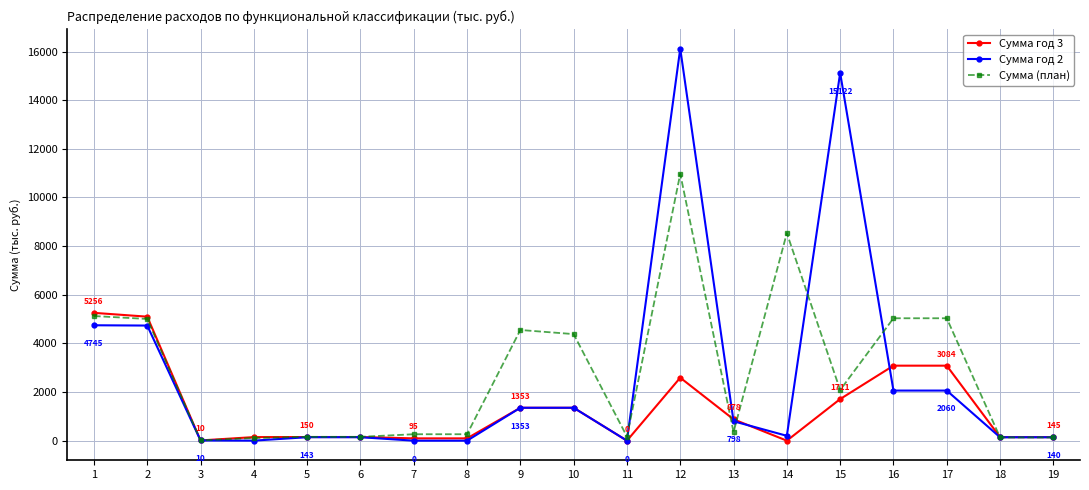

What is the difference between the Сумма год 3 values at 8 and 3?

85.0